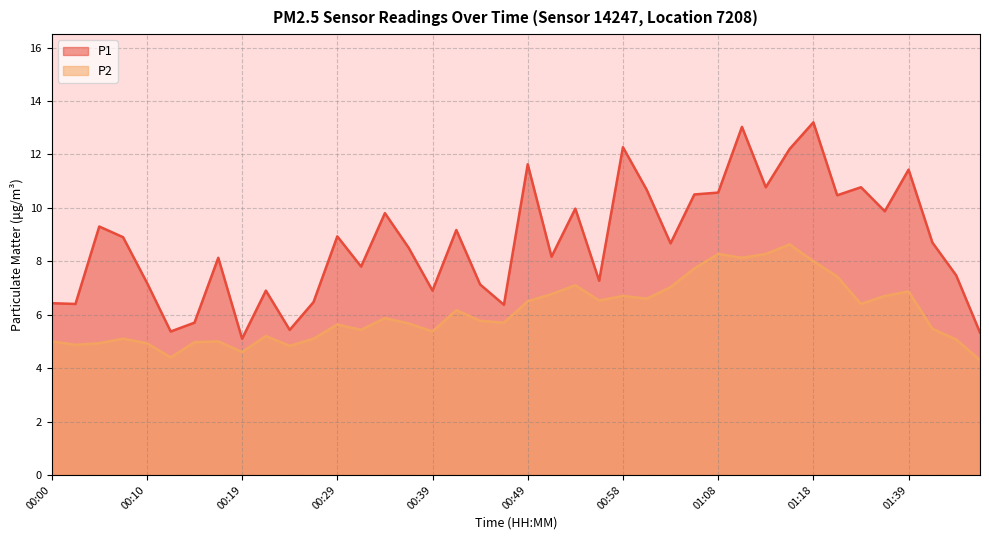

At which category does P2 reach its first local peak?

00:07